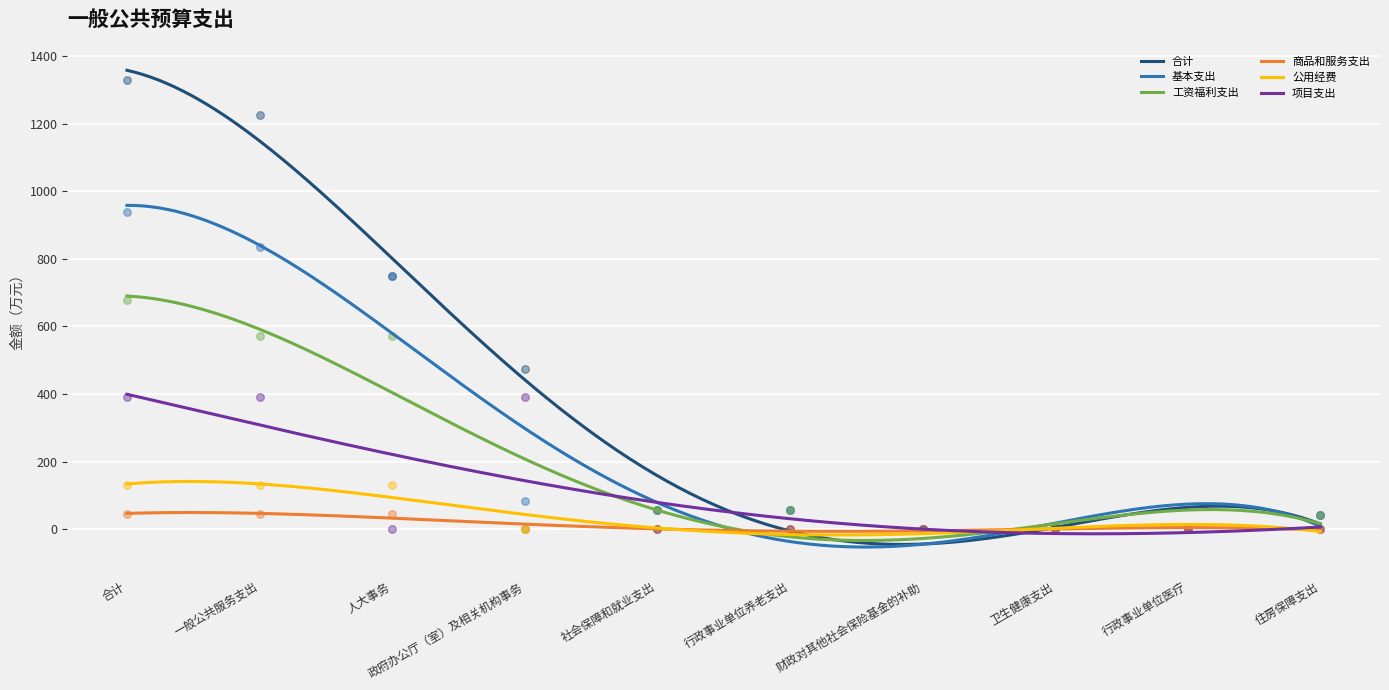

Which series contains the highest Y value?

合计